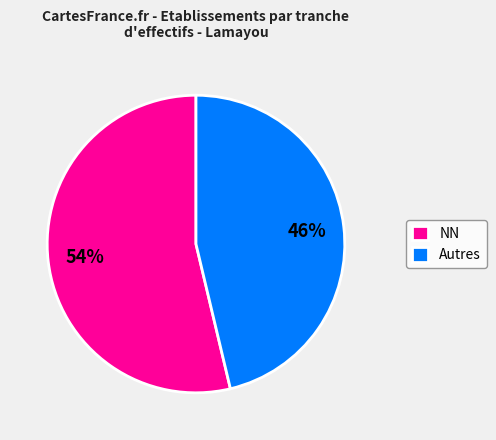

Is there a majority slice in this chart?

Yes